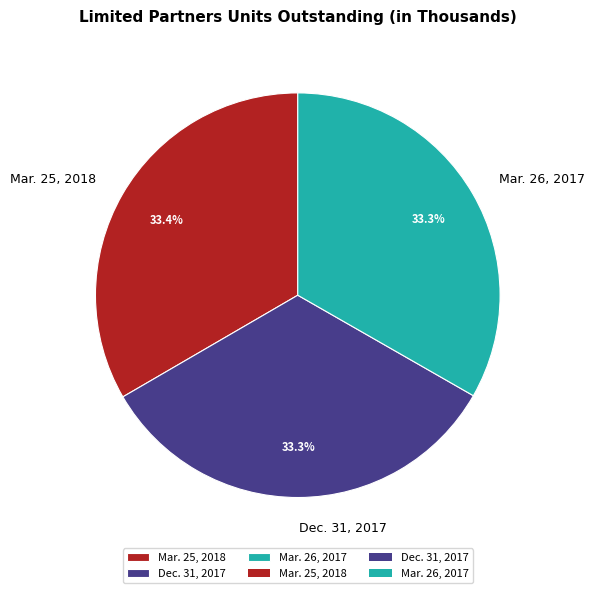

To the nearest percent, what is the average slice percentage?

33%